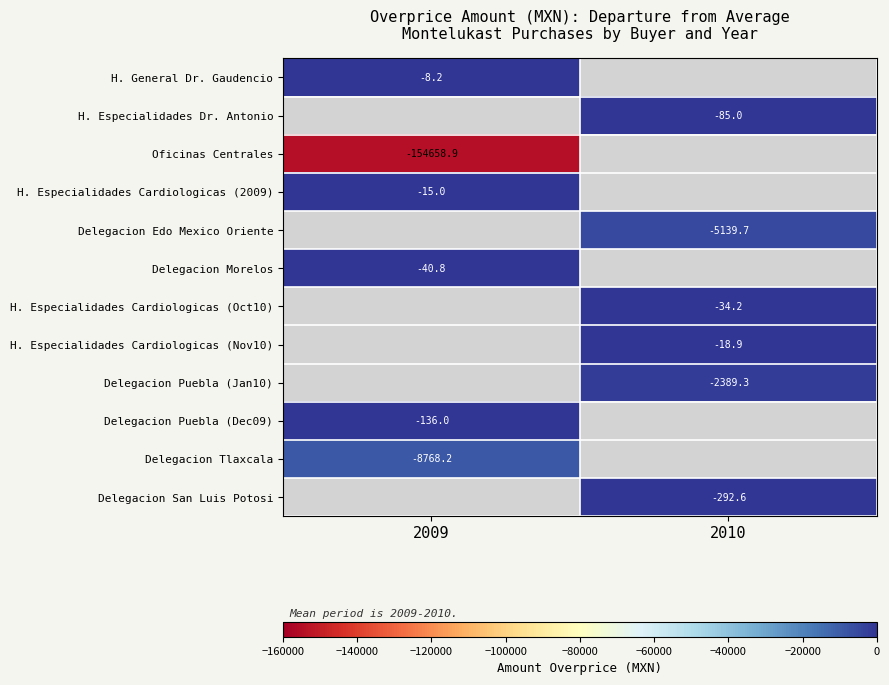

Count the number of categories in the chart.

2